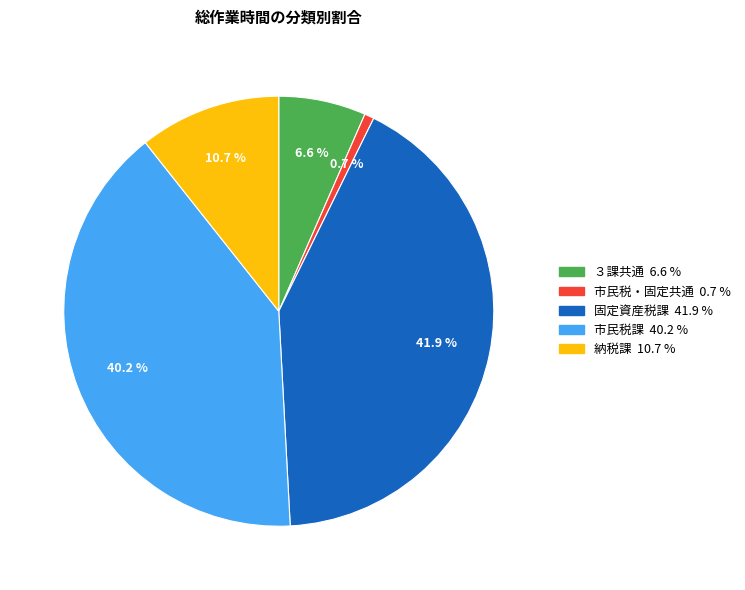

Is 市民税・固定共通 the majority of the pie?

No